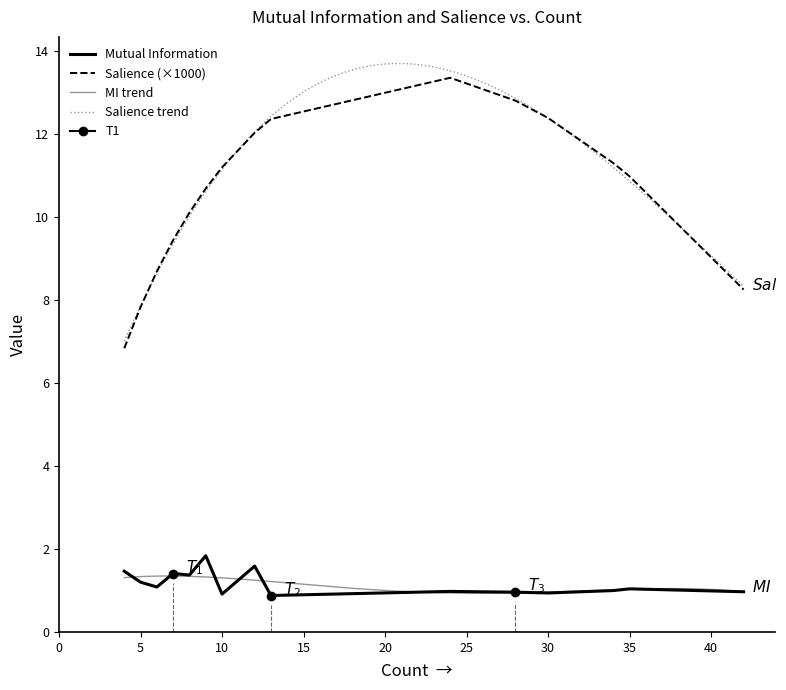

Is it true that Mutual Information equals 0.4 at 6?

False